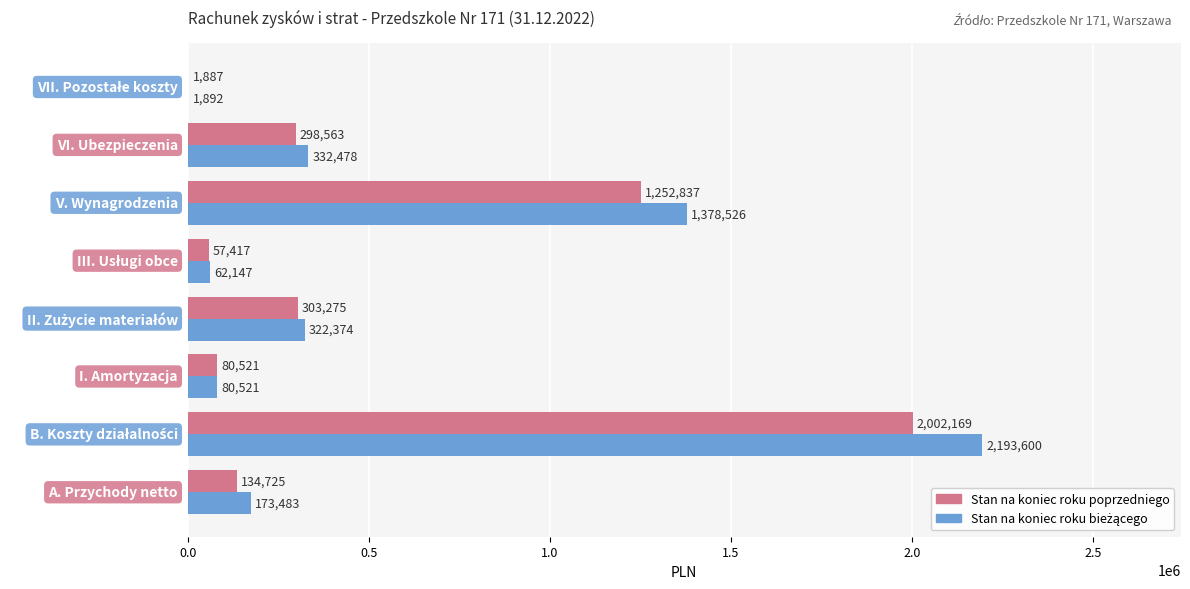

Count the number of categories in the chart.

8